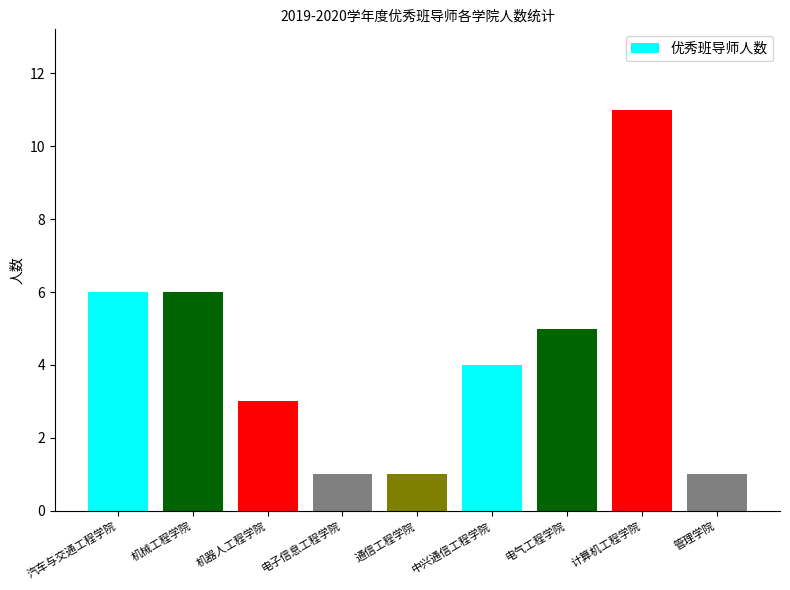

What is the approximate value at 汽车与交通工程学院?

6